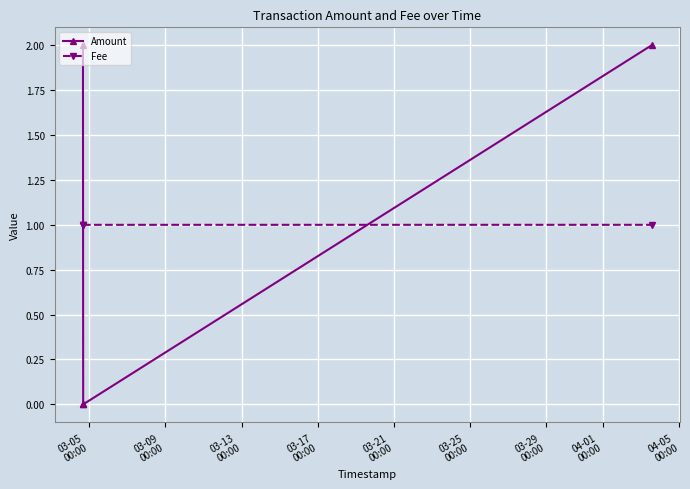

Reading left to right, list all the values displayed in this chart.

Amount: 2.0	0.0	0.0	2.0
Fee: 1.0	1.0	1.0	1.0